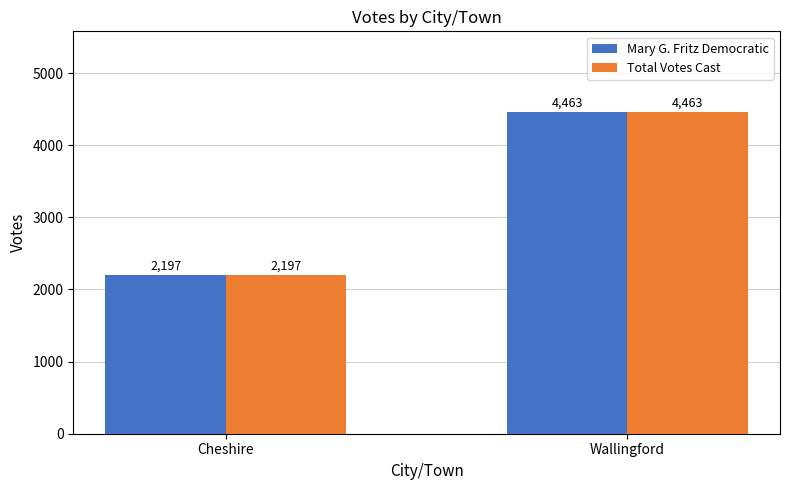

How many categories are shown in the chart?

2